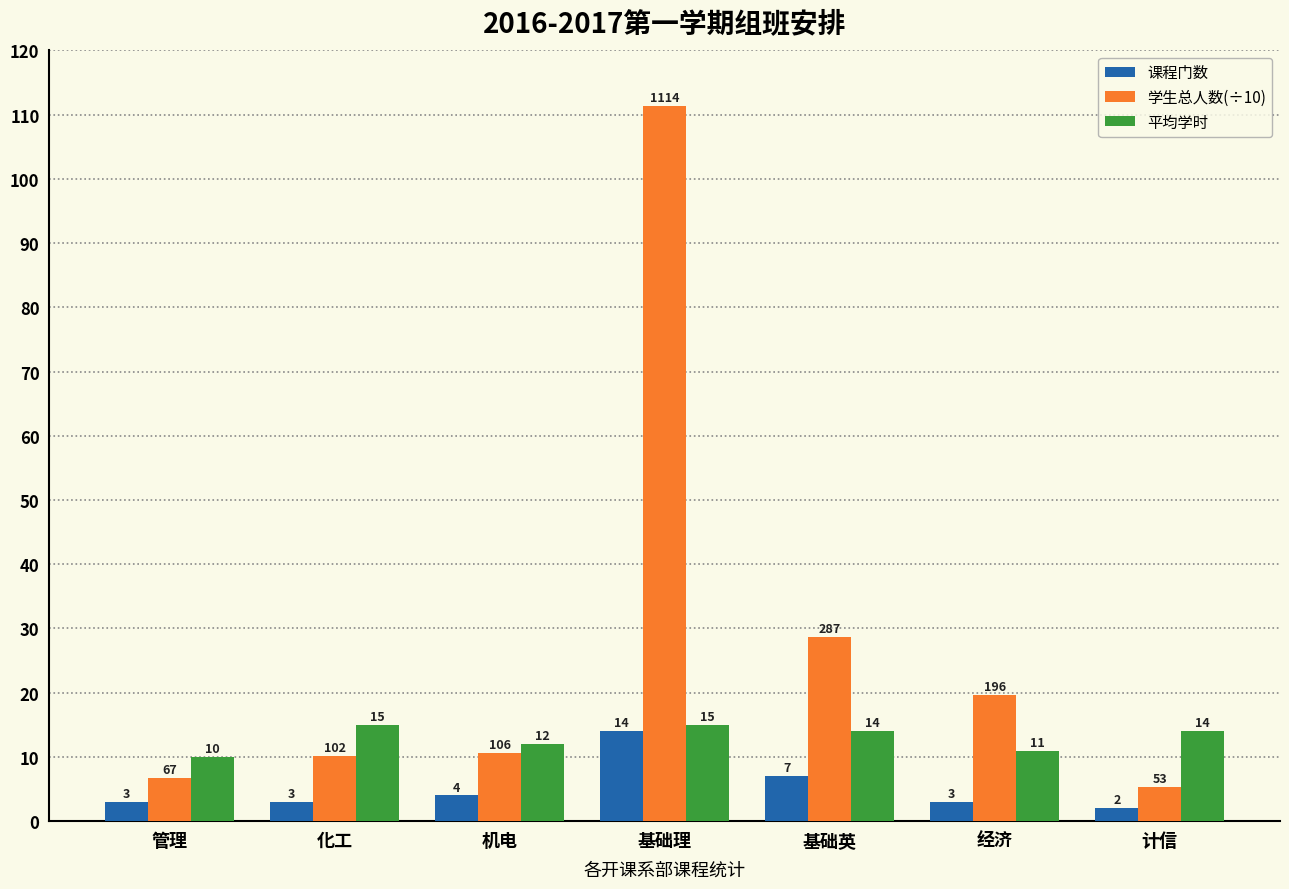

Which category has the highest value in the 学生总人数(÷10) series?

基础理